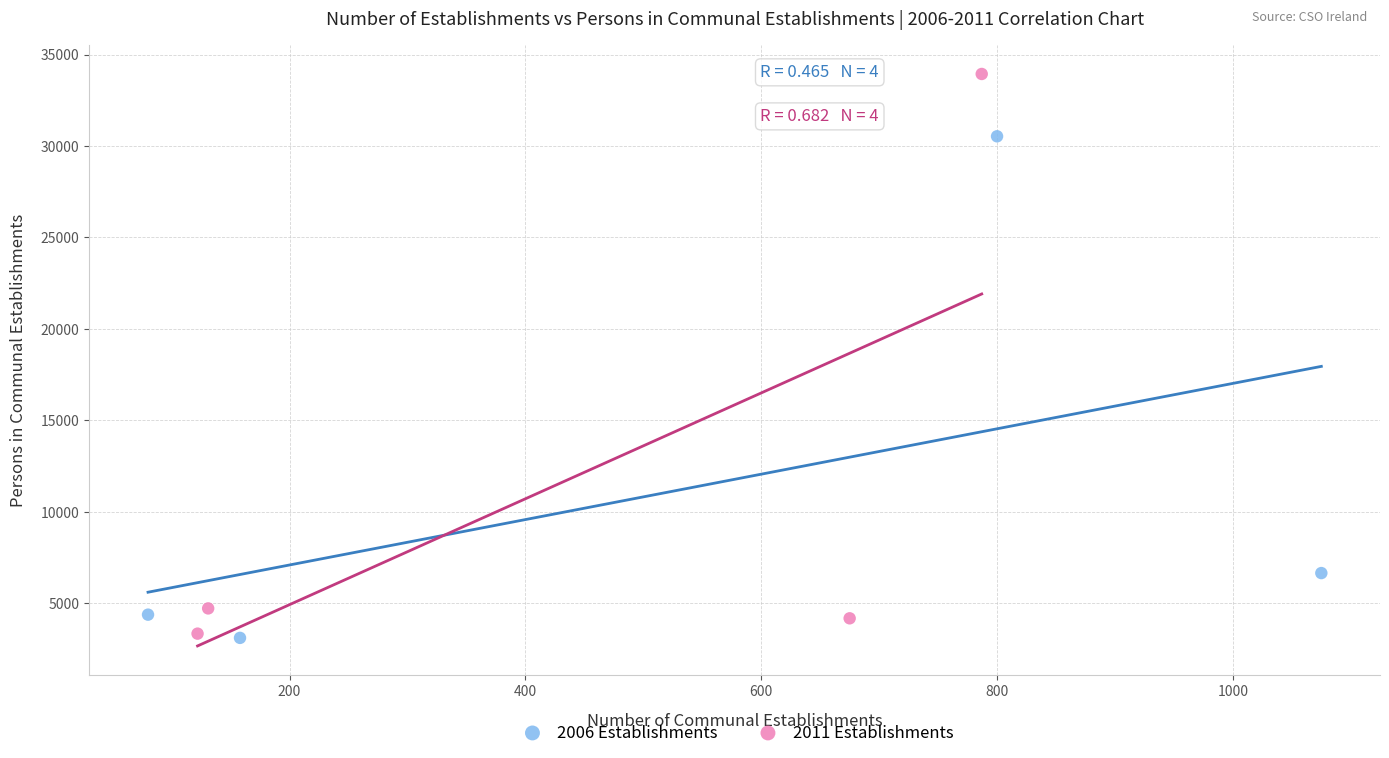

What are all the series names shown in the legend?

2006 Establishments, 2011 Establishments